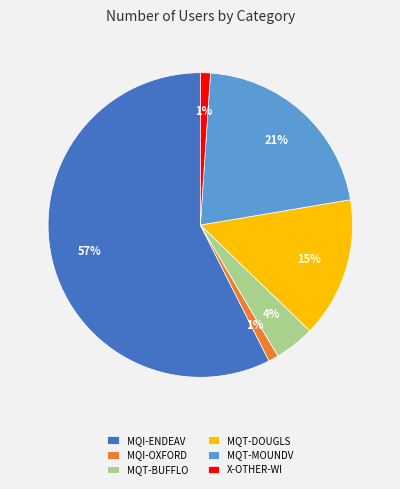

Combined, do MQT-DOUGLS and MQI-ENDEAV account for over 50%?

Yes